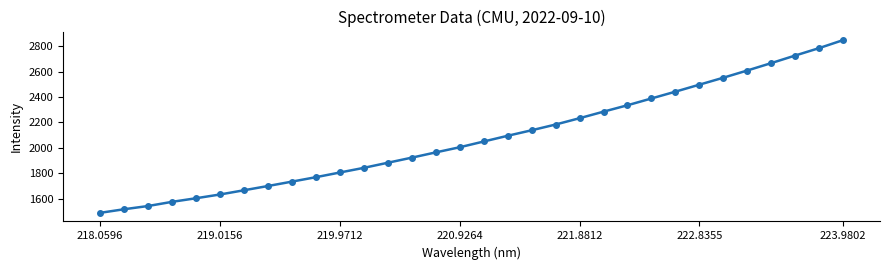

What is the sum of all values?

66496.8